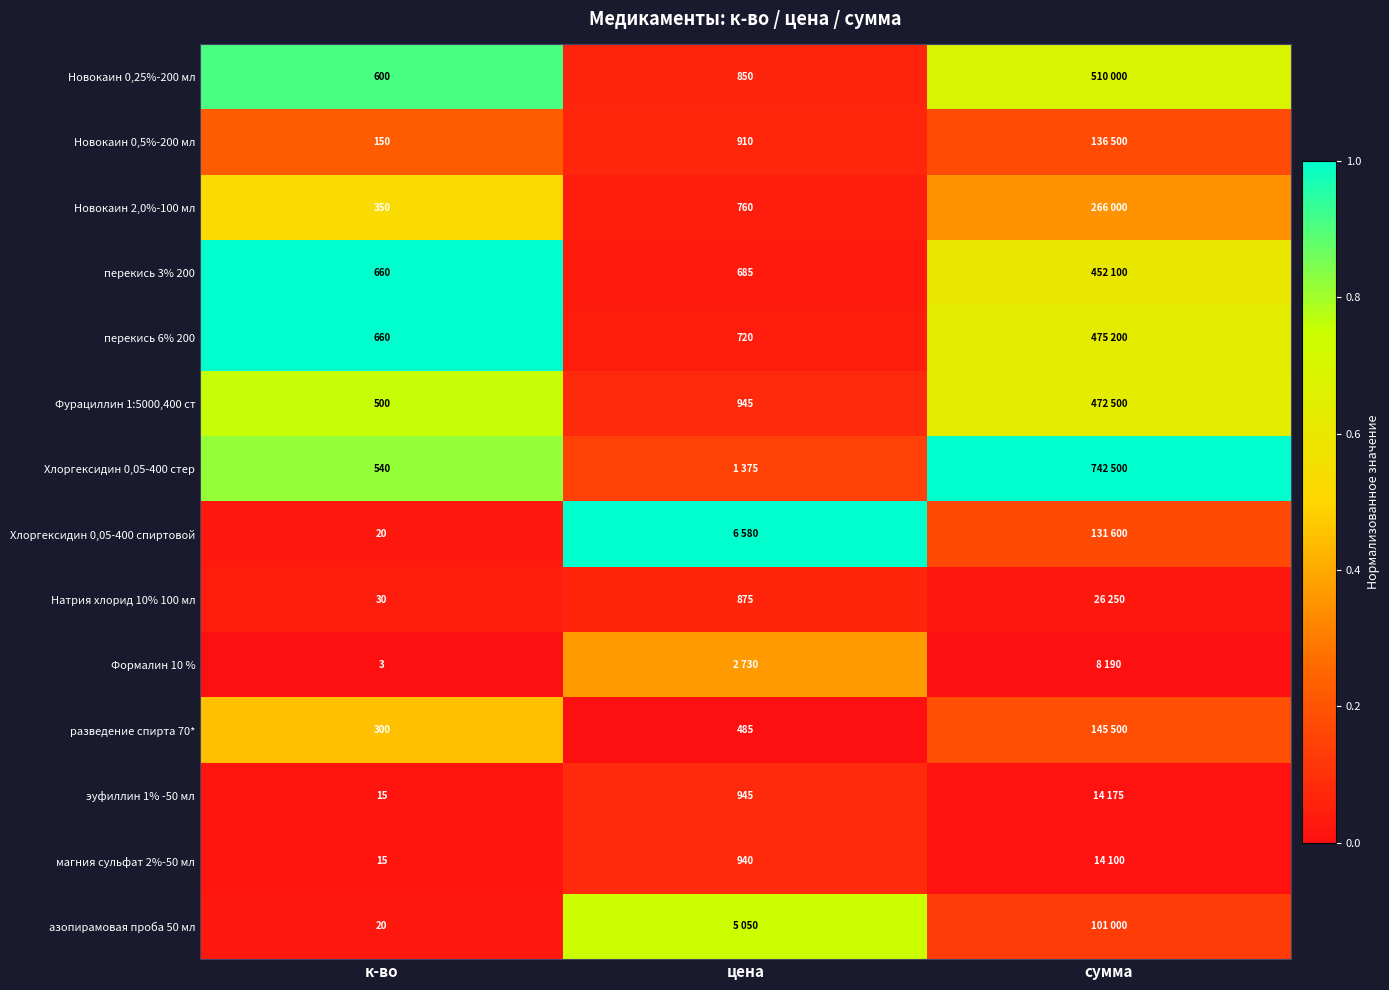

List the labels in order of азопирамовая проба 50 мл value, smallest first.

к-во, сумма, цена